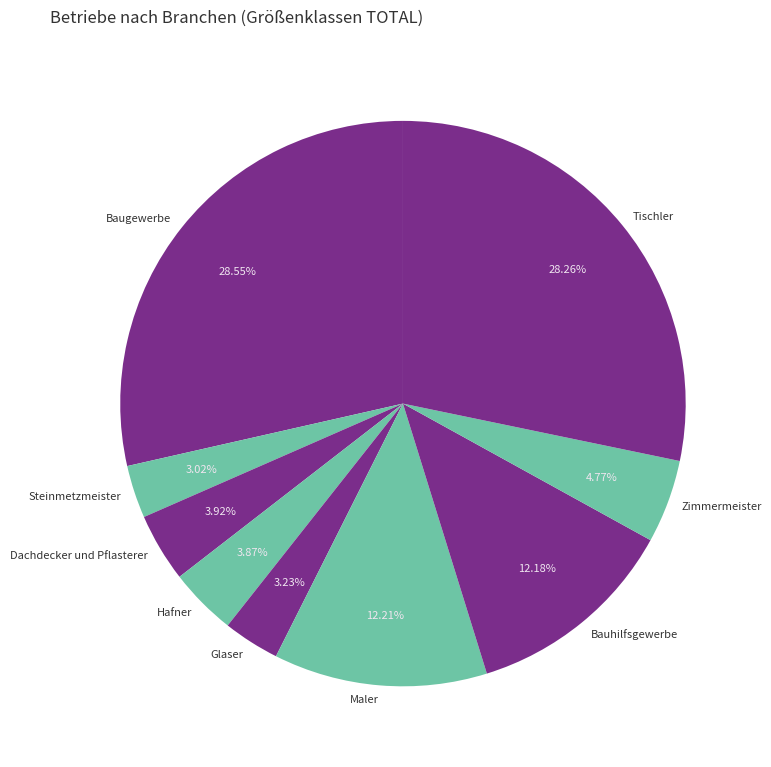

To the nearest percent, what is the average slice percentage?

11%